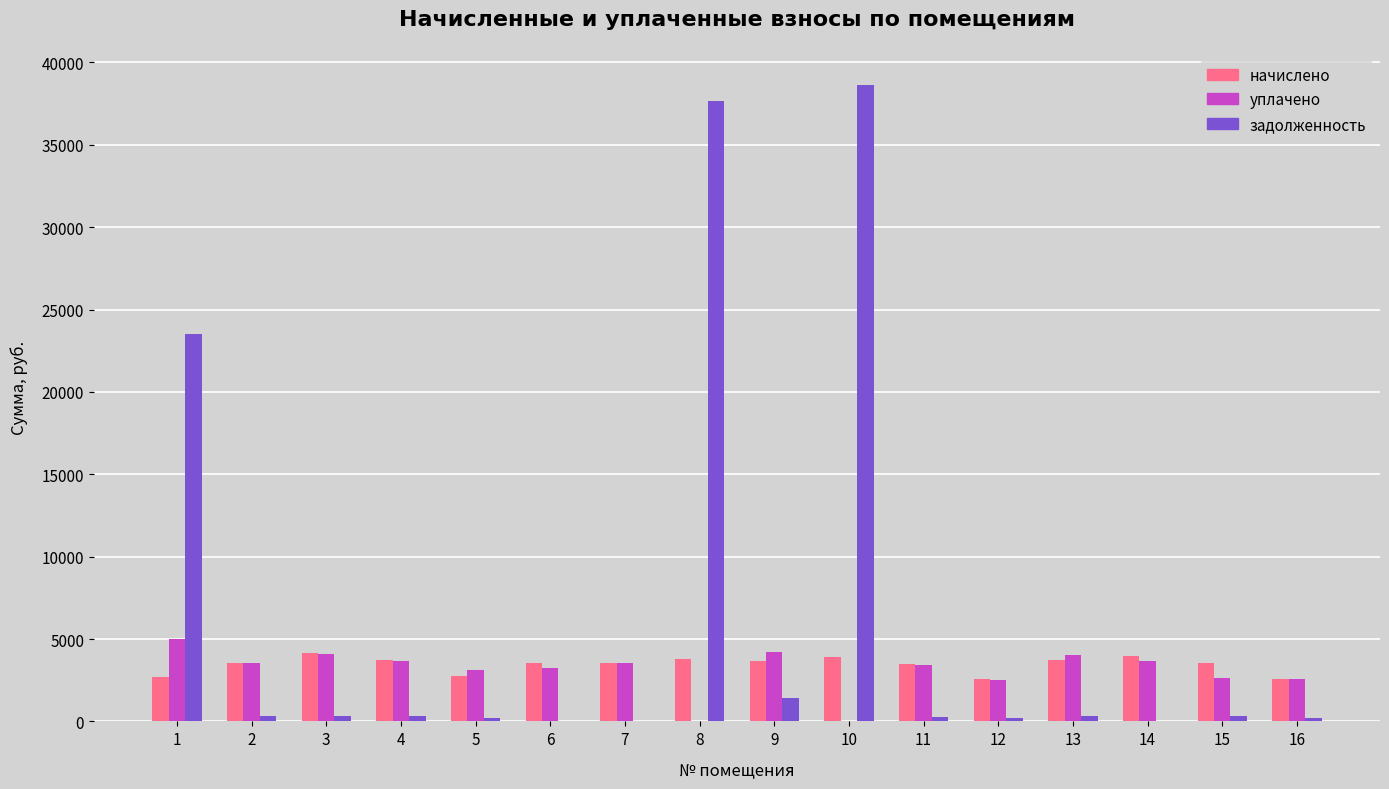

Which series has the widest spread of values?

задолженность